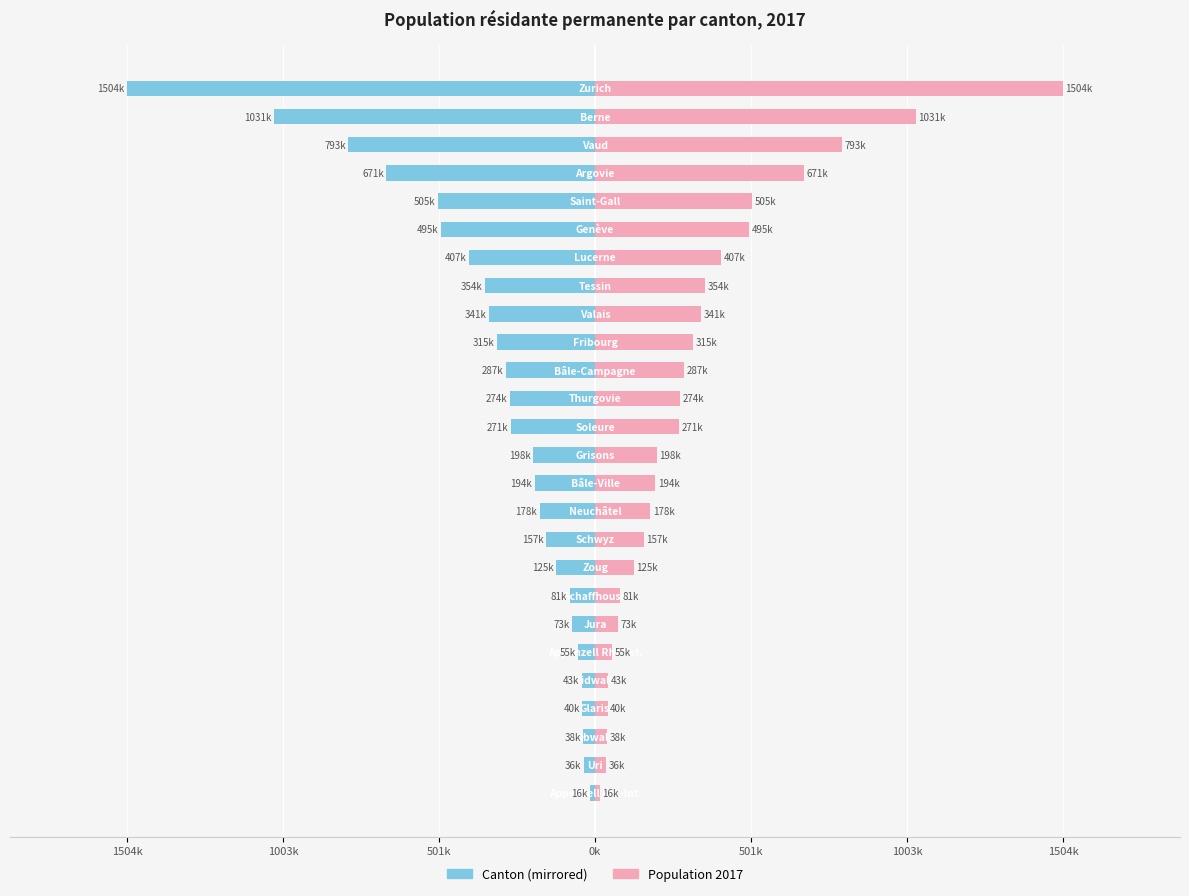

Reading left to right, extract all data points from this chart.

Cantons (left): -16105	-36299	-37575	-40349	-42969	-55178	-73290	-81351	-125421	-157301	-177964	-193908	-197888	-271432	-273801	-287023	-315074	-341463	-353709	-406506	-495249	-504686	-670988	-793129	-1031126	-1504346
Population 2017: 16105	36299	37575	40349	42969	55178	73290	81351	125421	157301	177964	193908	197888	271432	273801	287023	315074	341463	353709	406506	495249	504686	670988	793129	1031126	1504346